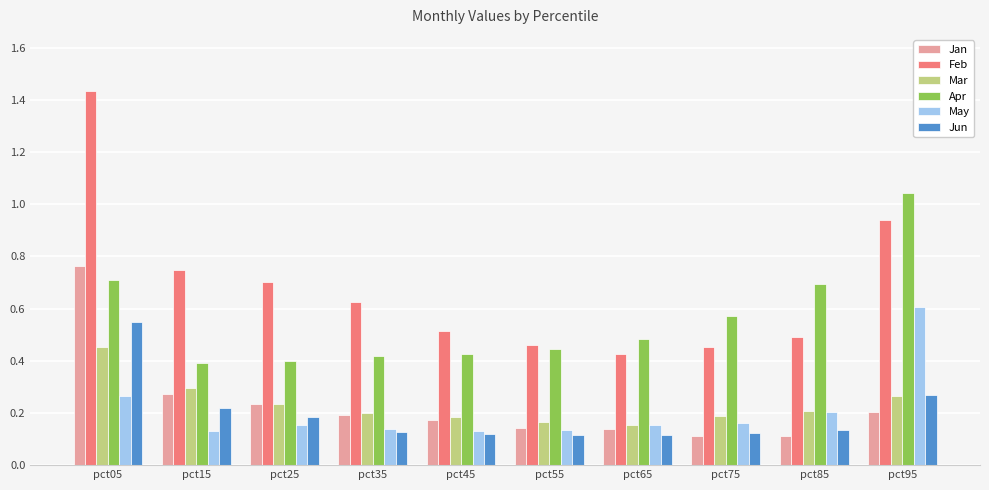

The value of May at pct65 is 0.2. True or false?

True